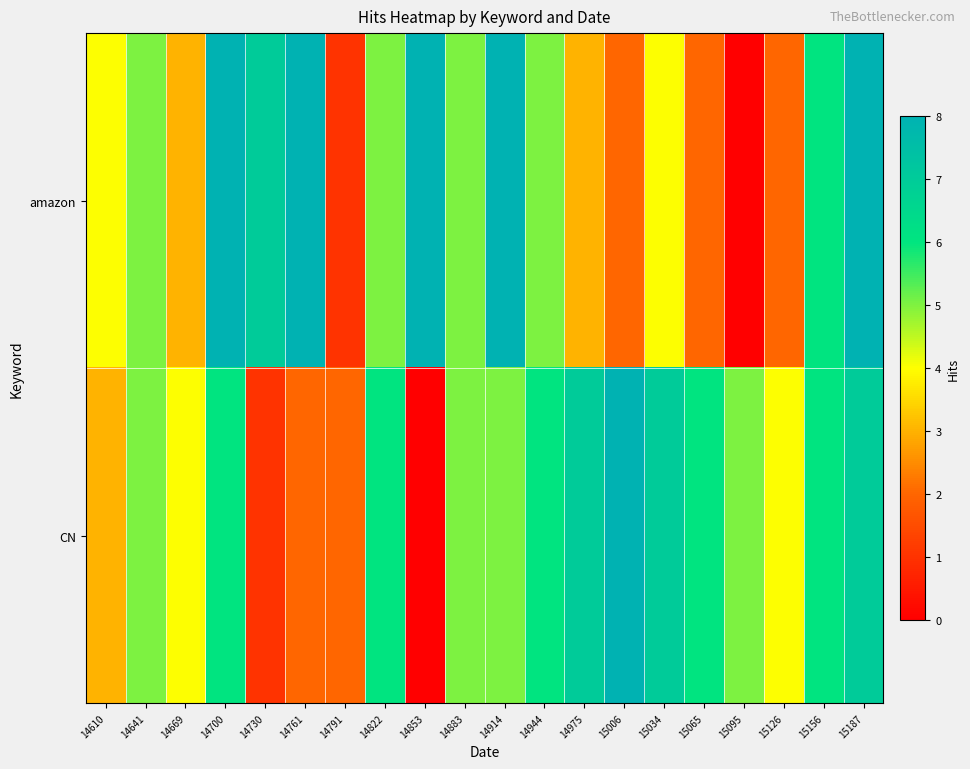

Rank the series by their average value, from highest to lowest.

CN, amazon